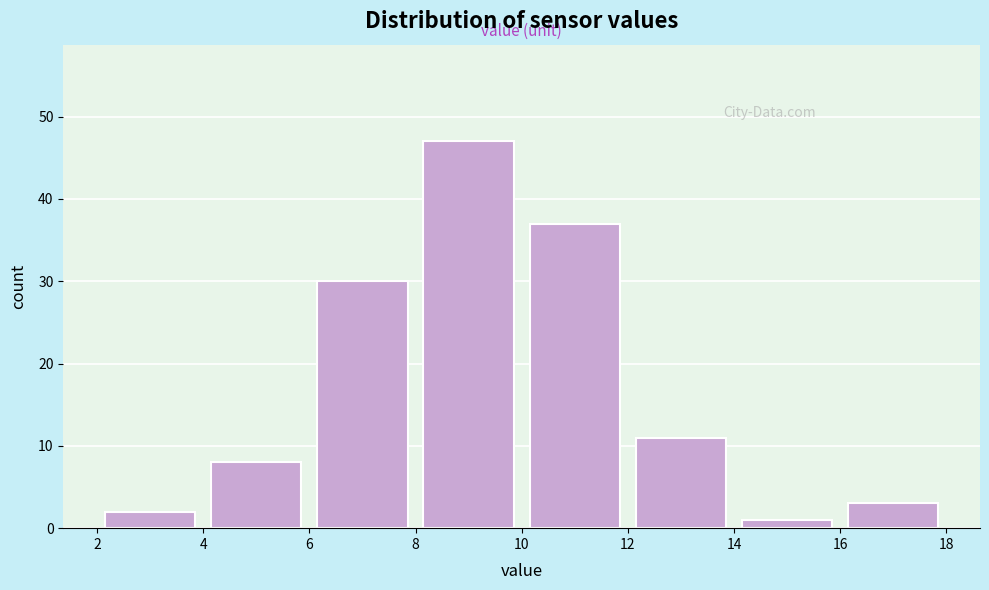

Reading left to right, list every bar in this chart as the range it spans on the x-axis followed by its height. The values are not printed on the chart, so give them approximately, as read against the axis.

2 to 4: 2
4 to 6: 8
6 to 8: 30
8 to 10: 47
10 to 12: 37
12 to 14: 11
14 to 16: 1
16 to 18: 3